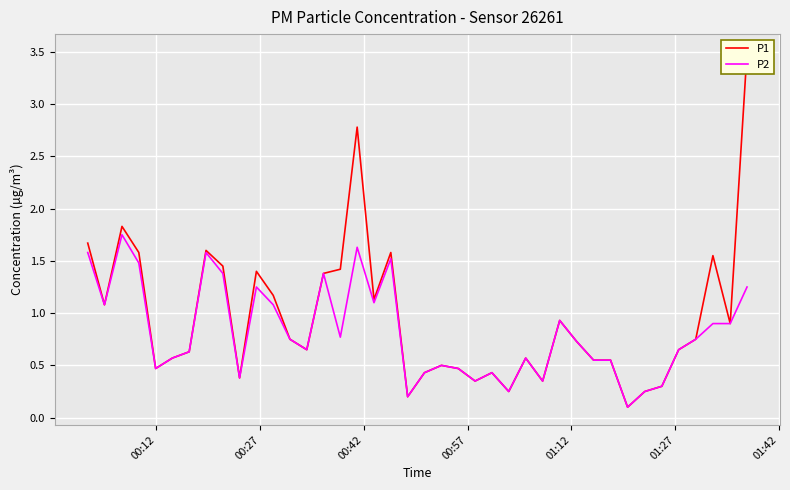

What is the value of the P2 point at the 21st from the left?

0.4